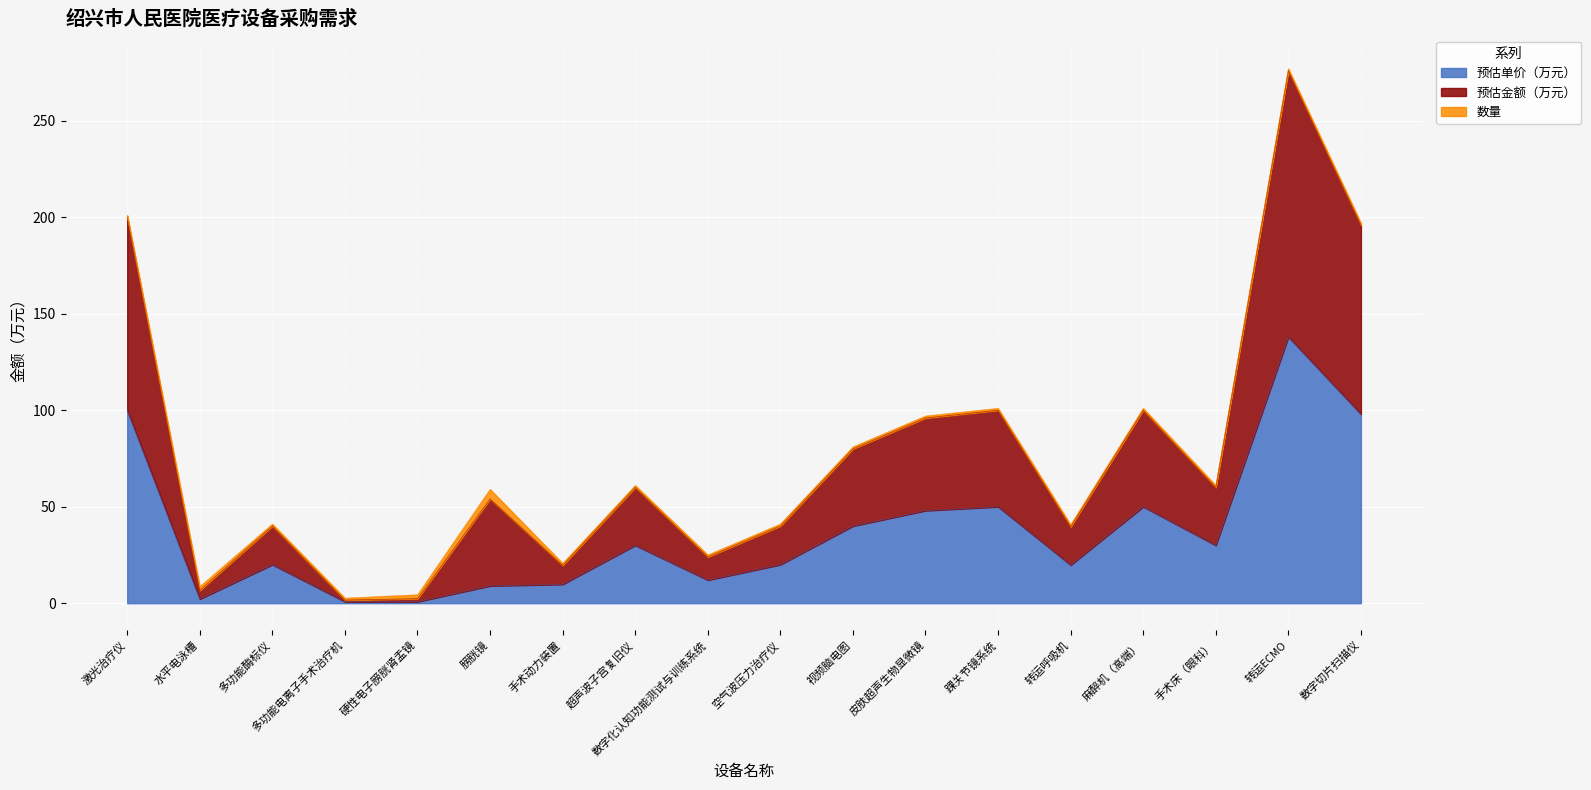

Between 多功能电离子手术治疗机 and 视频脑电图, which is larger?

视频脑电图